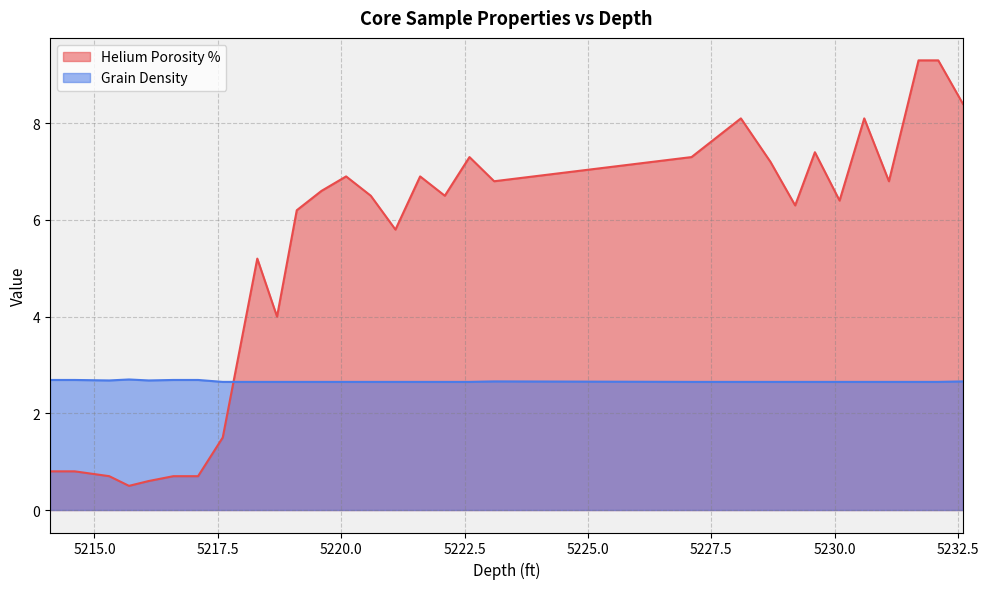

What is the smallest value displayed?

0.5